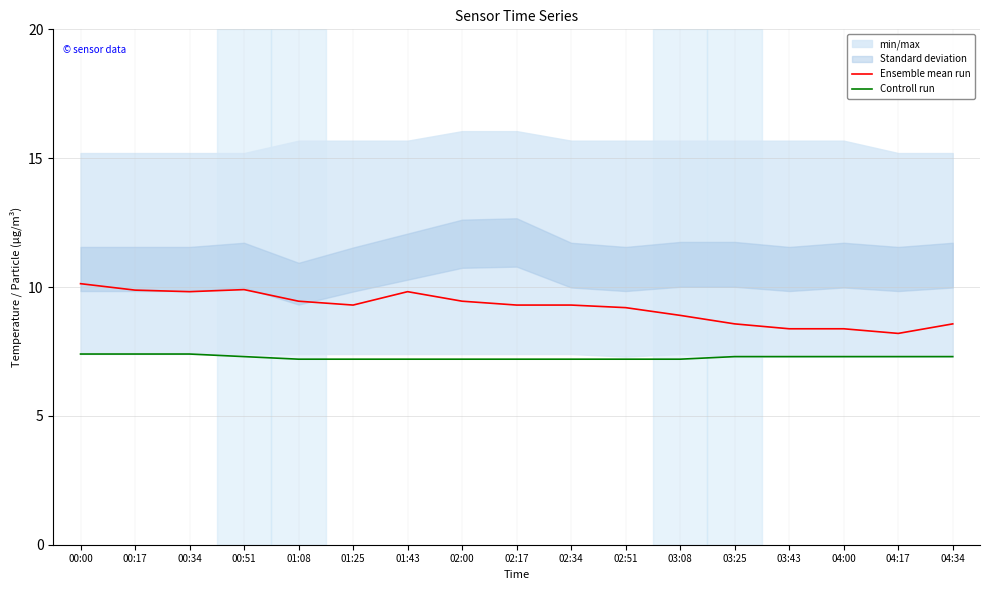

What is the sum of the Controll run values at 01:08 and 00:51?

14.5